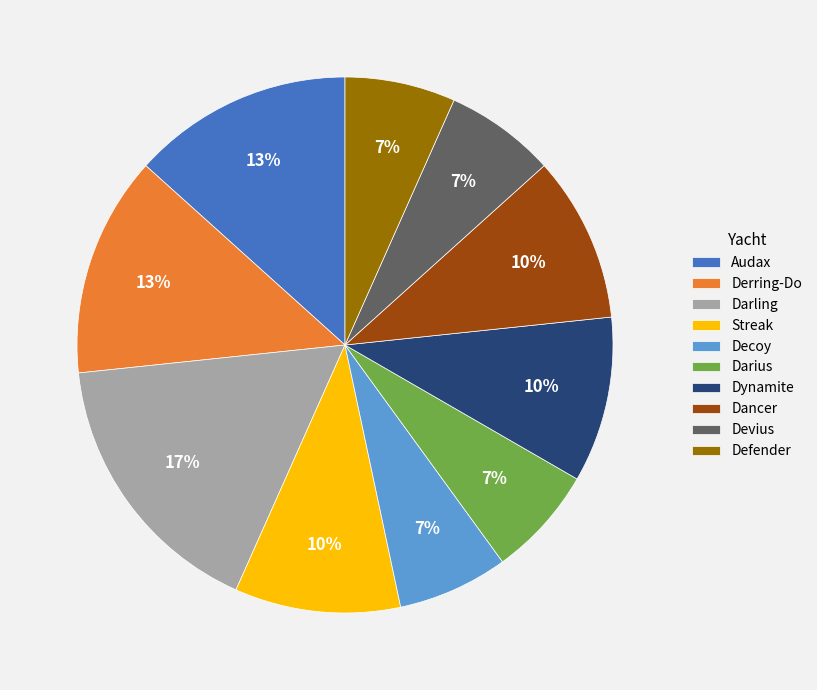

Count the number of slices in the pie.

10